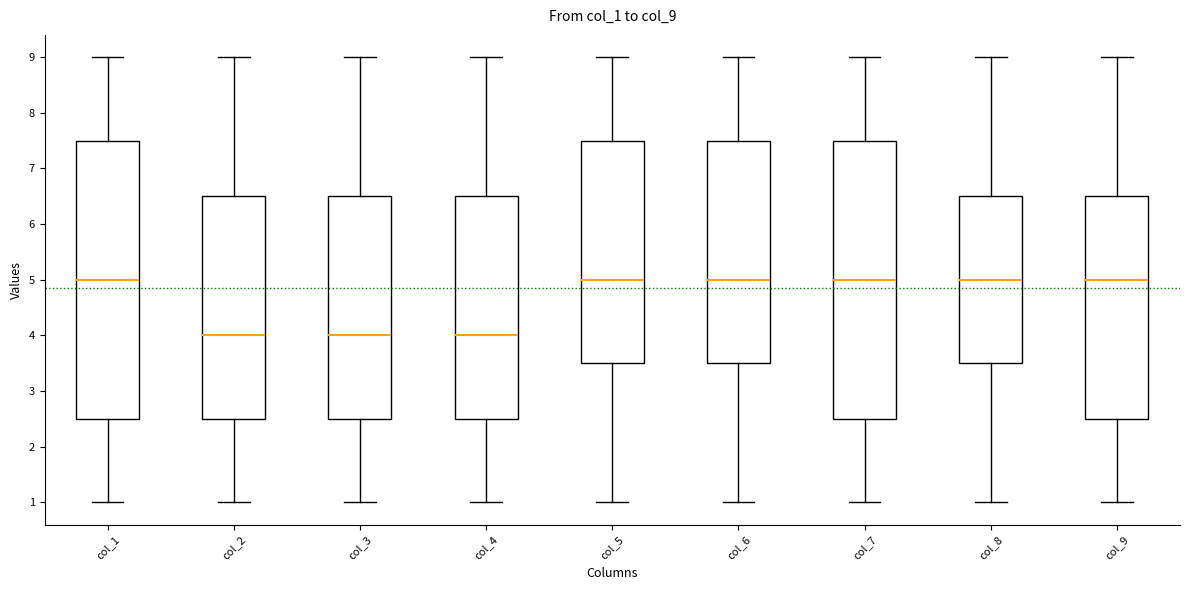

Reading left to right, transcribe this box plot: for each box, give where its median line is, the range the box spans, and where its two whiskers end, as read against the y-axis. The values are not printed on the chart, so give them approximately, as read against the axis.

col_1: median 5.0, box 2.5 to 7.5, whiskers 1.0 to 9.0
col_2: median 4.0, box 2.5 to 6.5, whiskers 1.0 to 9.0
col_3: median 4.0, box 2.5 to 6.5, whiskers 1.0 to 9.0
col_4: median 4.0, box 2.5 to 6.5, whiskers 1.0 to 9.0
col_5: median 5.0, box 3.5 to 7.5, whiskers 1.0 to 9.0
col_6: median 5.0, box 3.5 to 7.5, whiskers 1.0 to 9.0
col_7: median 5.0, box 2.5 to 7.5, whiskers 1.0 to 9.0
col_8: median 5.0, box 3.5 to 6.5, whiskers 1.0 to 9.0
col_9: median 5.0, box 2.5 to 6.5, whiskers 1.0 to 9.0